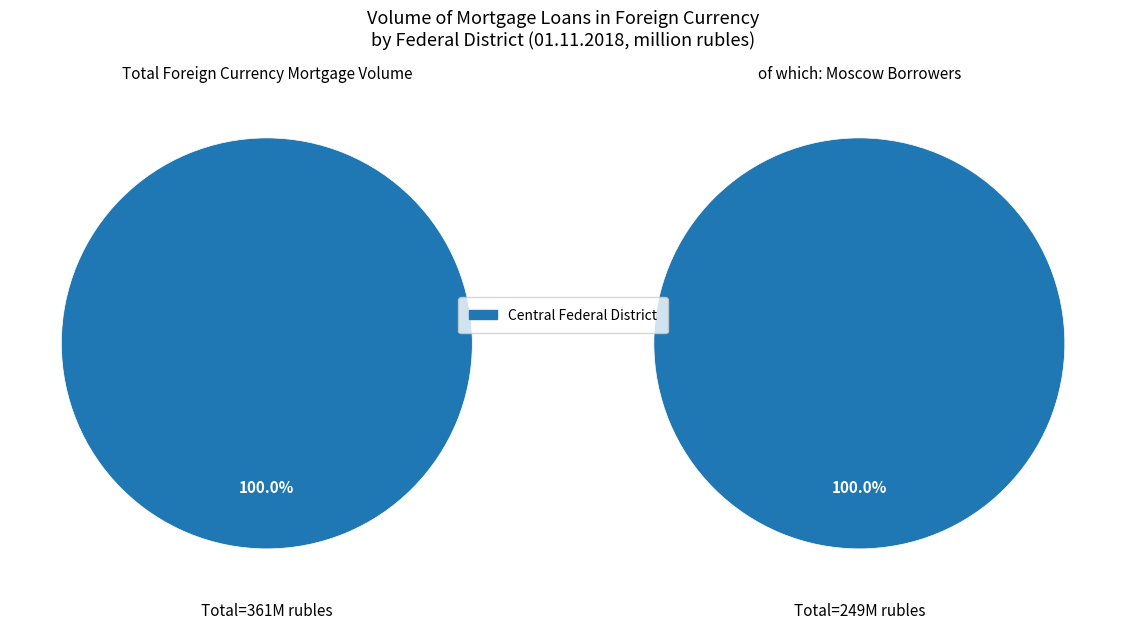

To the nearest percent, what portion does Central Federal District represent?

100%